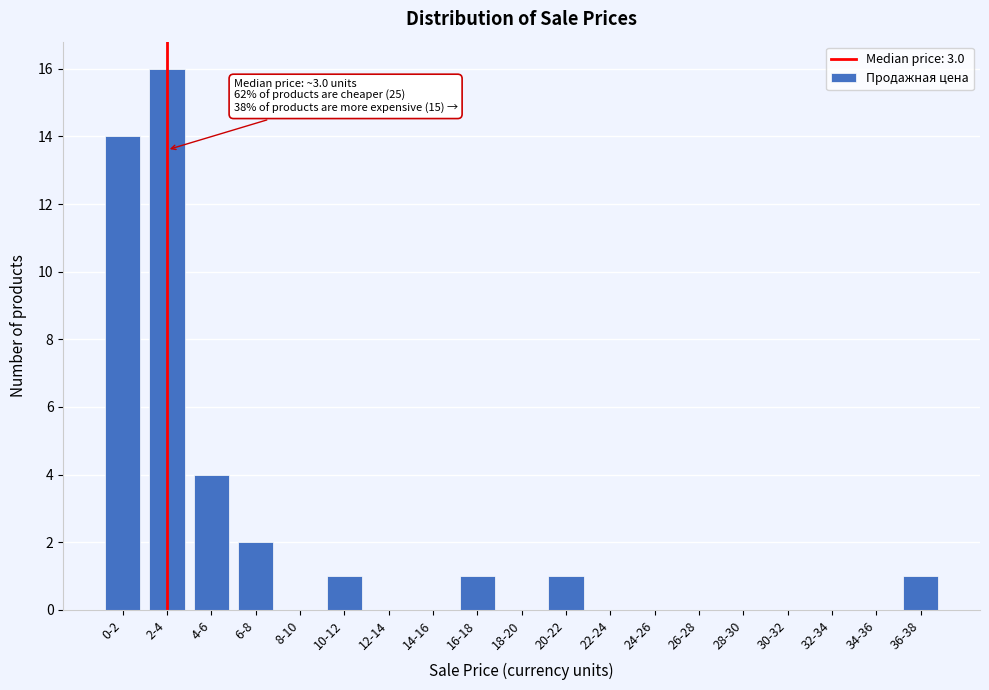

Reading right to left, what are all the values shown in this chart?

36-38=1	34-36=0	32-34=0	30-32=0	28-30=0	26-28=0	24-26=0	22-24=0	20-22=1	18-20=0	16-18=1	14-16=0	12-14=0	10-12=1	8-10=0	6-8=2	4-6=4	2-4=16	0-2=14